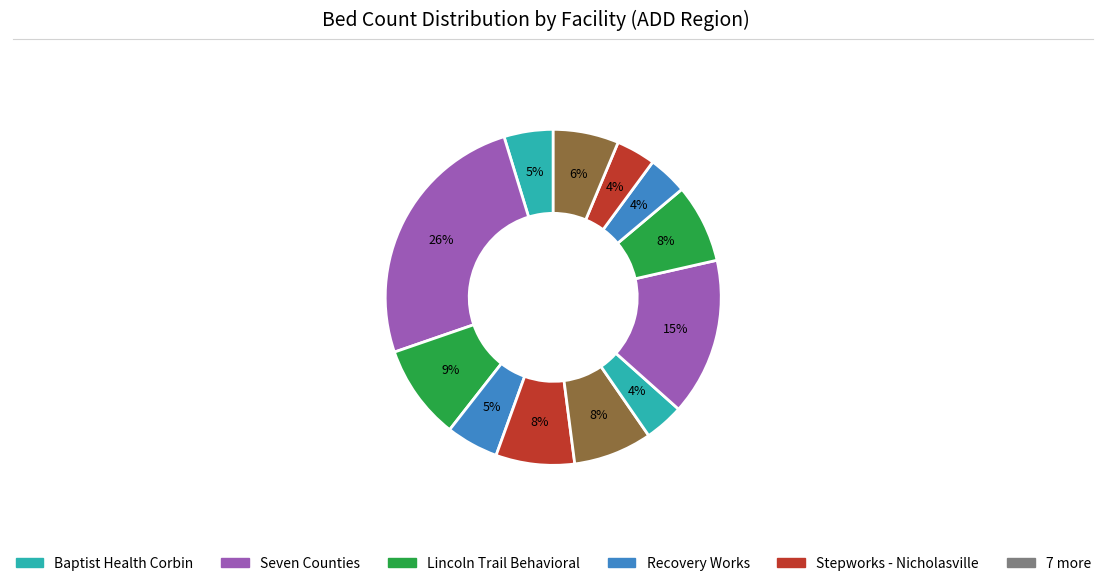

How many segments does this pie chart have?

12